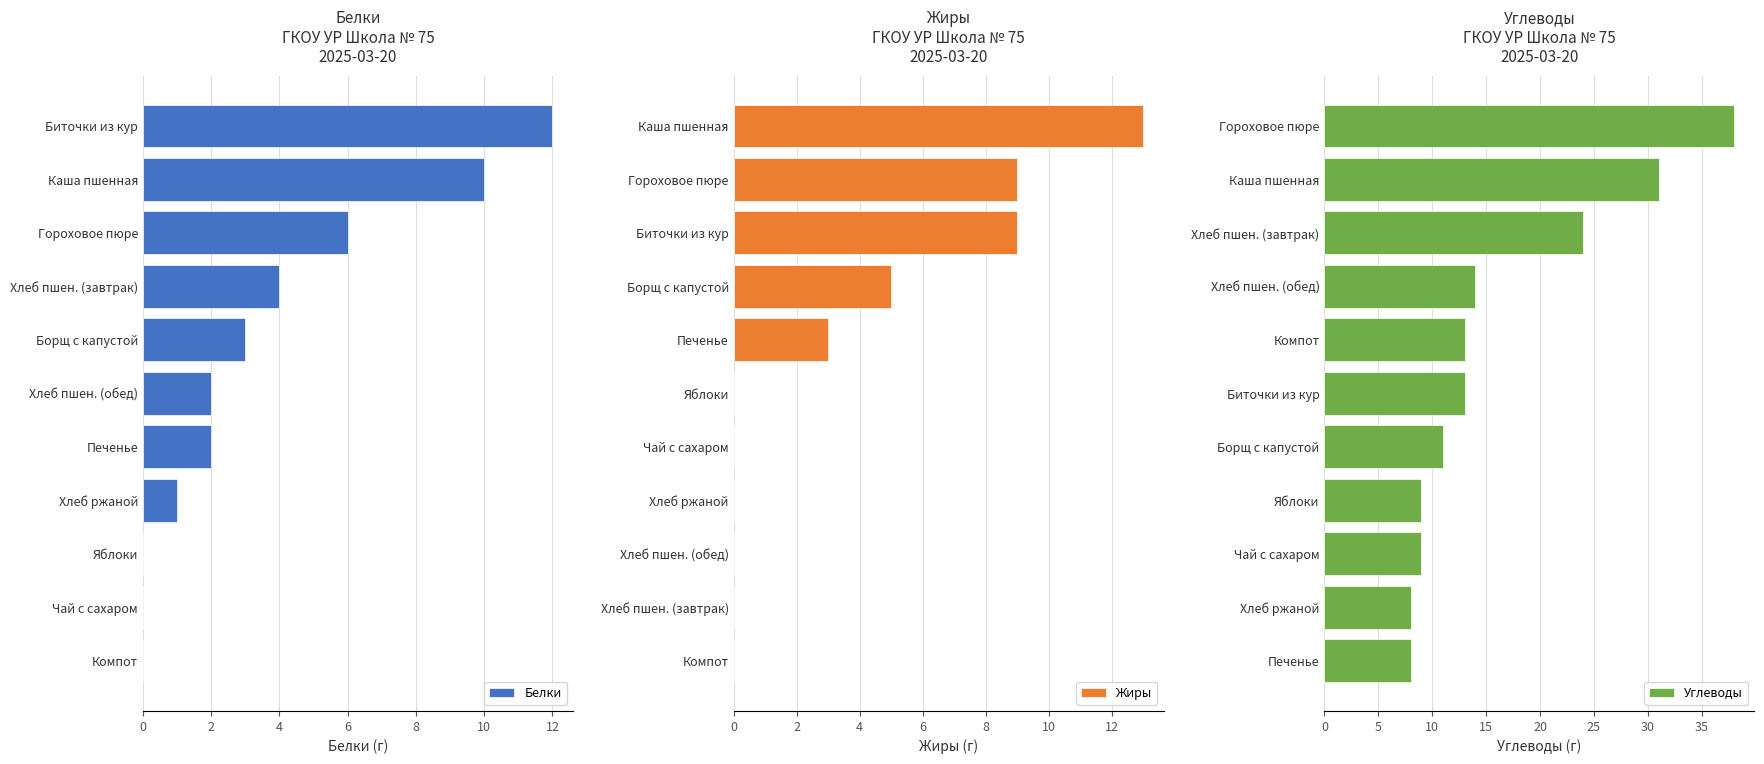

Does the chart contain any negative values?

No